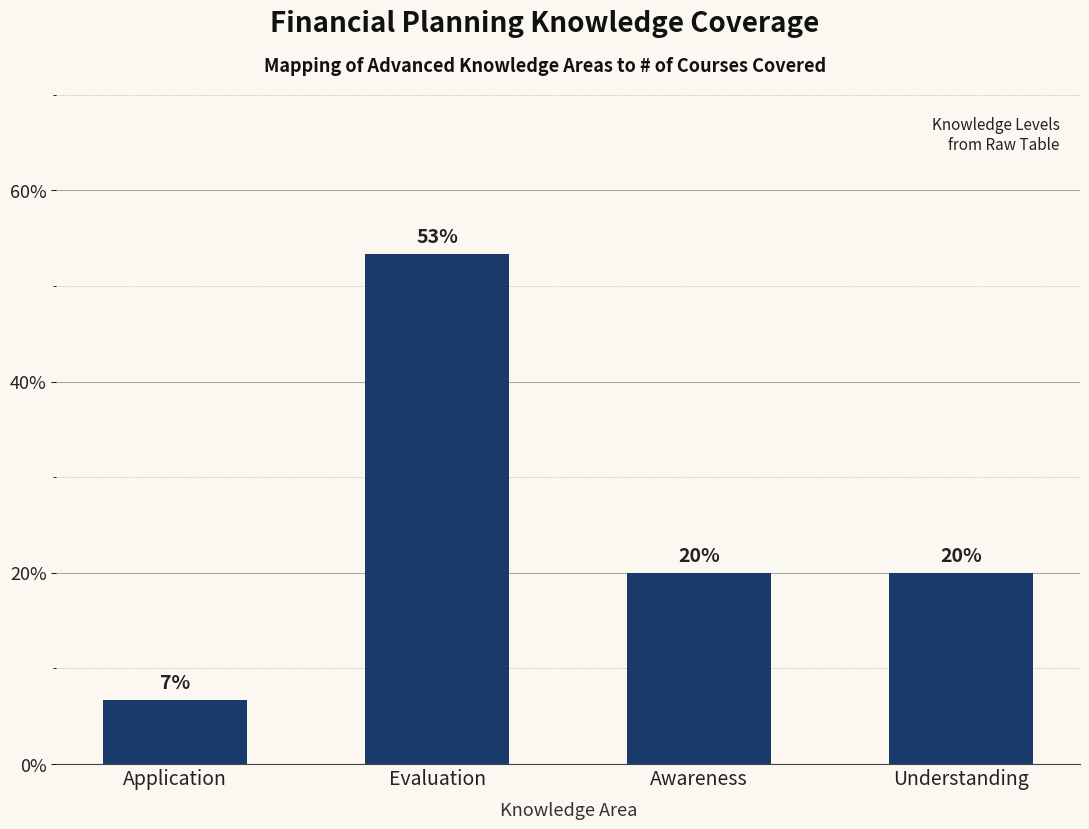

What value does the data have at Awareness?

20.0